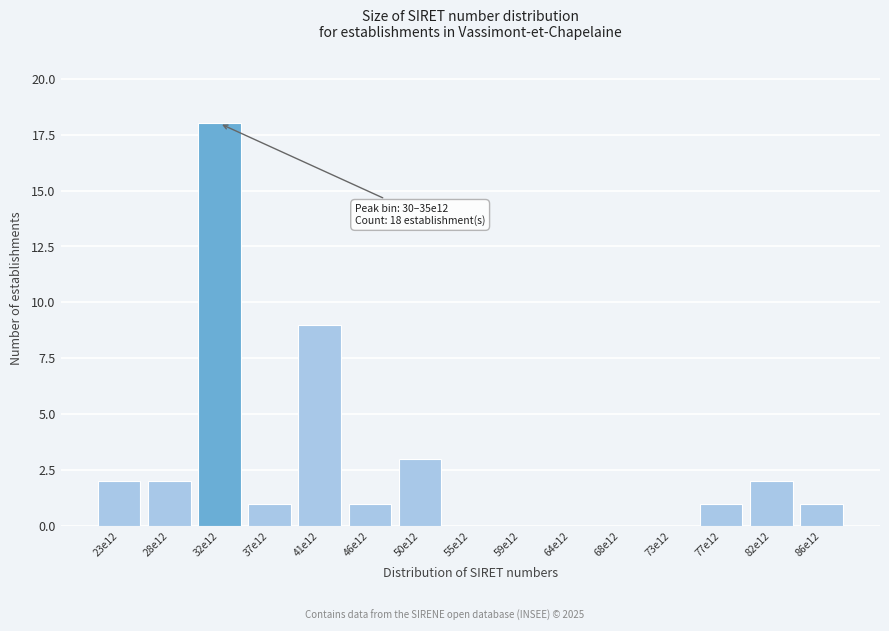

Reading left to right, transcribe all the data shown in this chart.

23e12=2	28e12=2	32e12=18	37e12=1	41e12=9	46e12=1	50e12=3	55e12=0	59e12=0	64e12=0	68e12=0	73e12=0	77e12=1	82e12=2	86e12=1